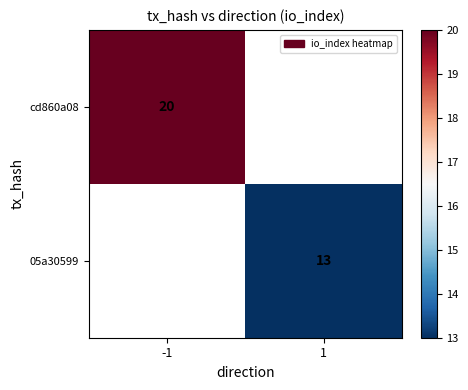

At which category does the chart reach its peak across all series?

-1